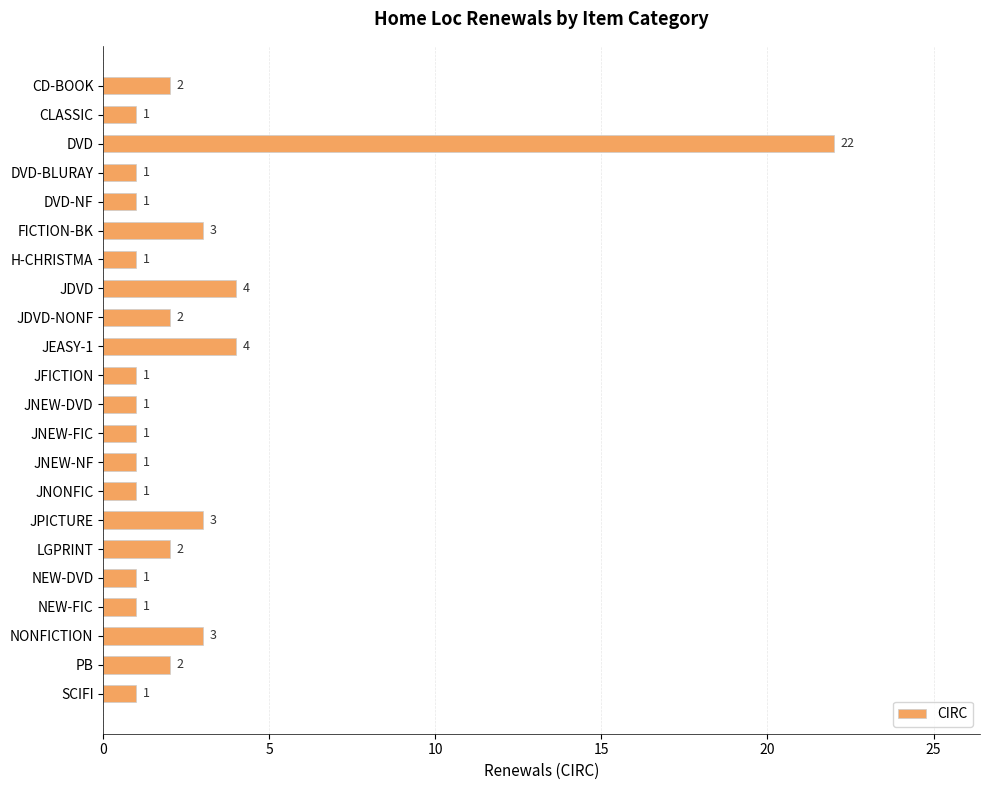

What is the greatest value displayed?

22